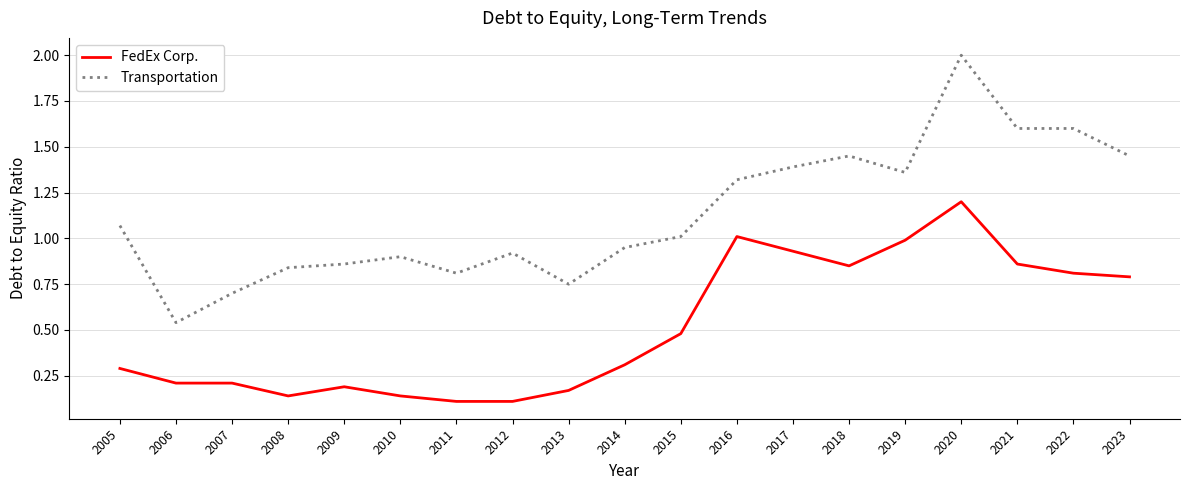

True or false: Transportation and FedEx Corp. intersect in this chart.

False